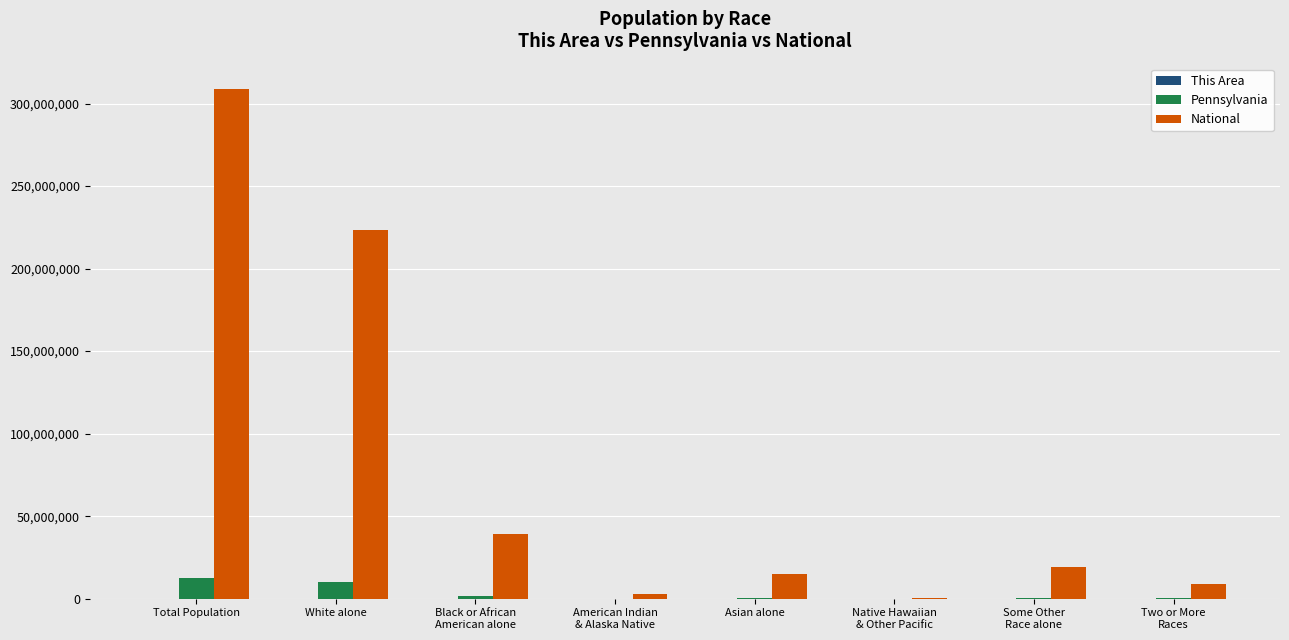

Read the National value at Native Hawaiian
& Other Pacific, to the nearest 50.

540000